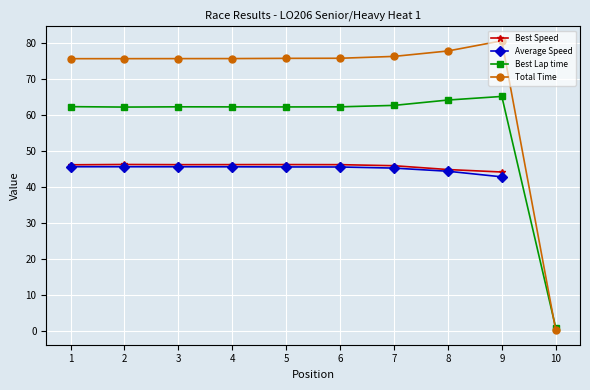

Which category has the highest value in the Total Time series?

9